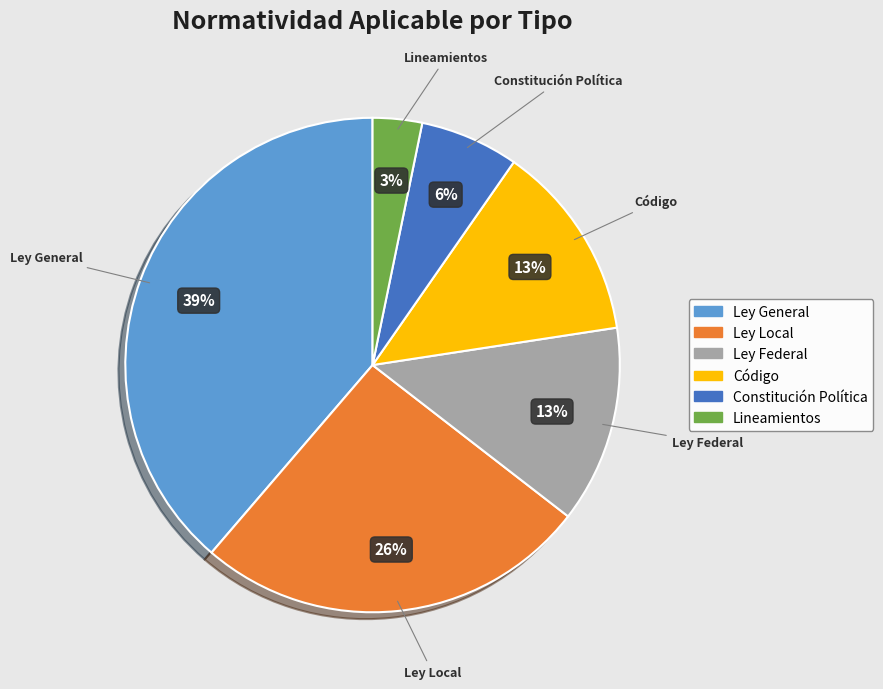

What percentage is the Ley Local slice, to the nearest percent?

26%